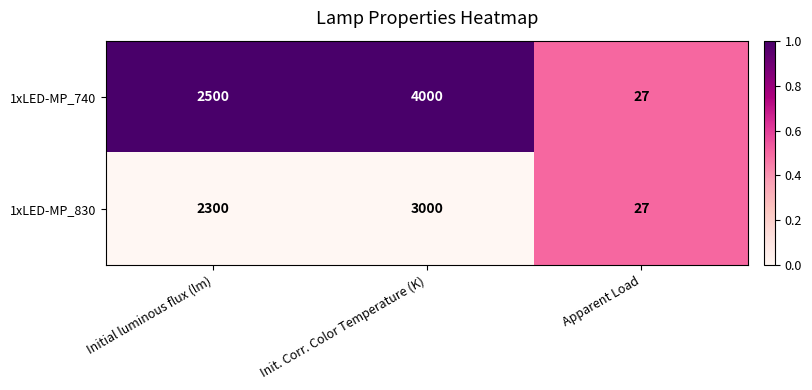

What is the highest value of the 1xLED-MP_830 series?

3000